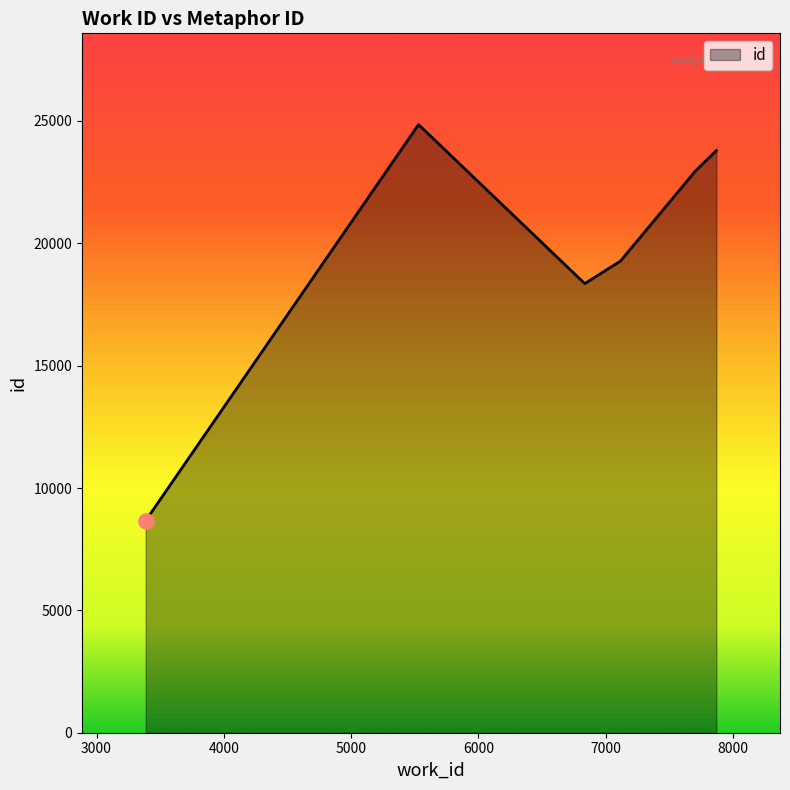

How many interior local peaks (higher than both neighbors) does the data have?

1